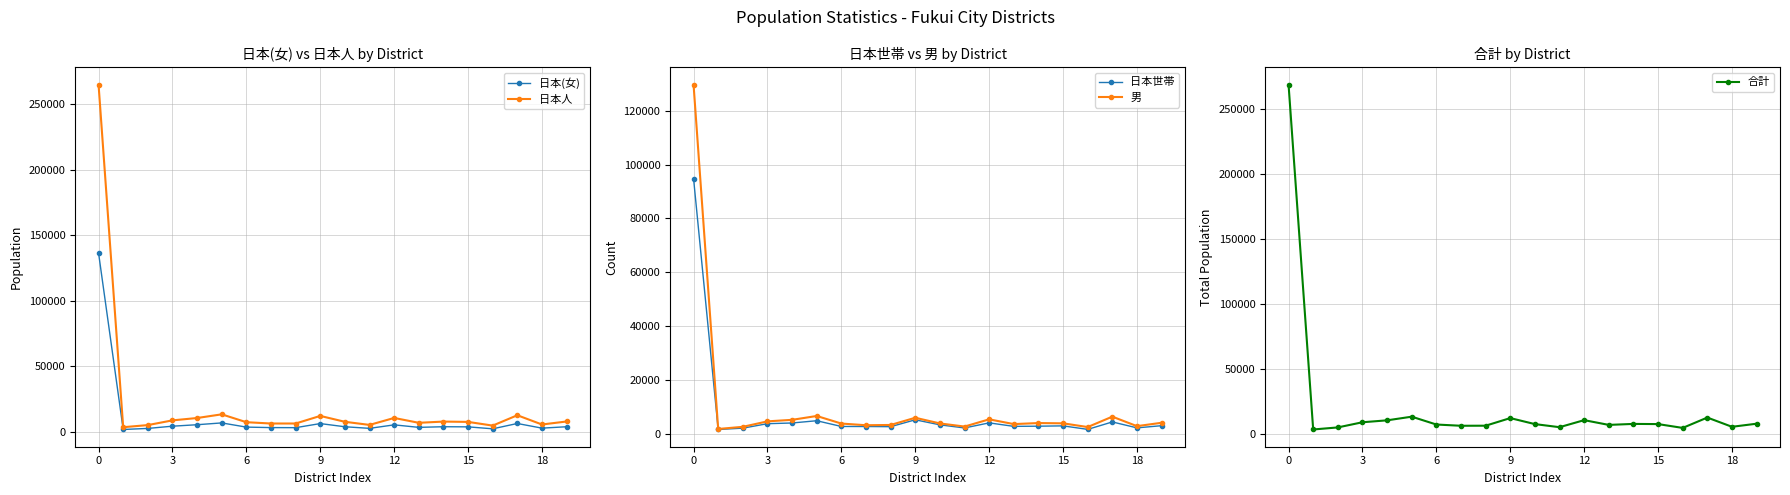

What is the highest value of the 日本(女) series?

136473